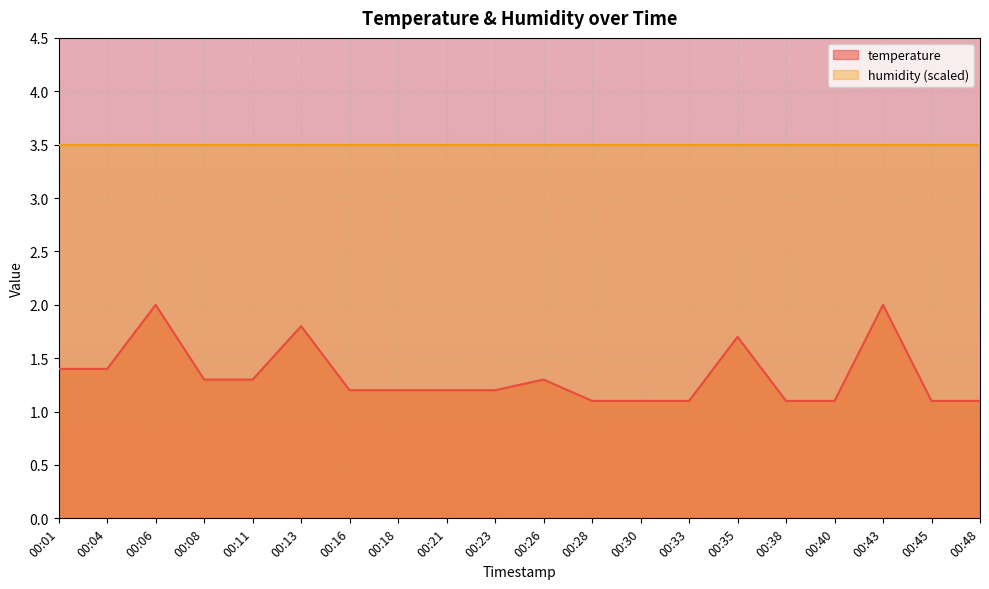

List the series in order of their peak value, lowest first.

temperature, humidity (scaled)